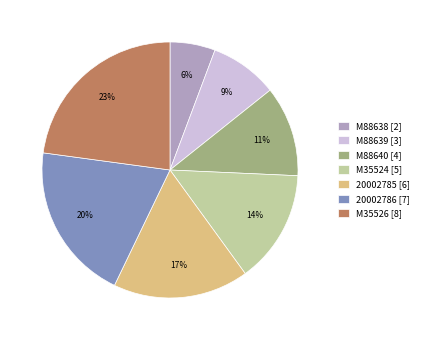

To the nearest percent, what is the difference between the M88640 and 20002785 slice percentages?

6%